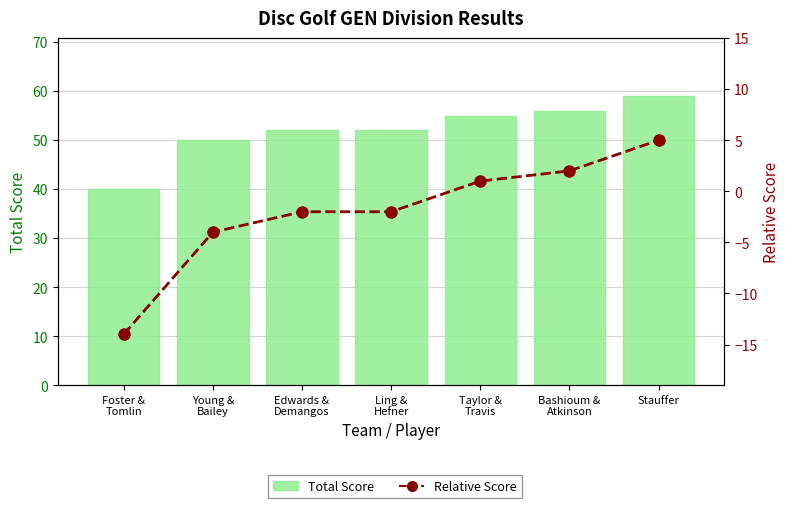

List the series in order of their overall mean, highest first.

Total Score, Relative Score